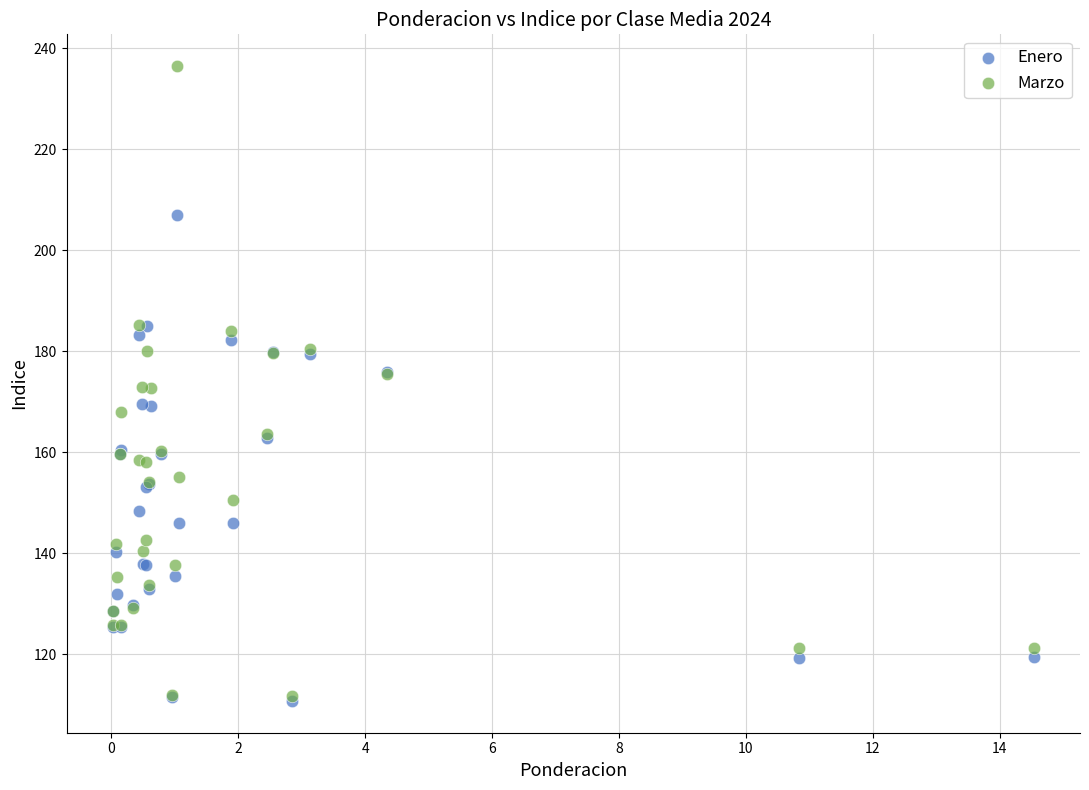

What are all the series names shown in the legend?

Enero, Marzo